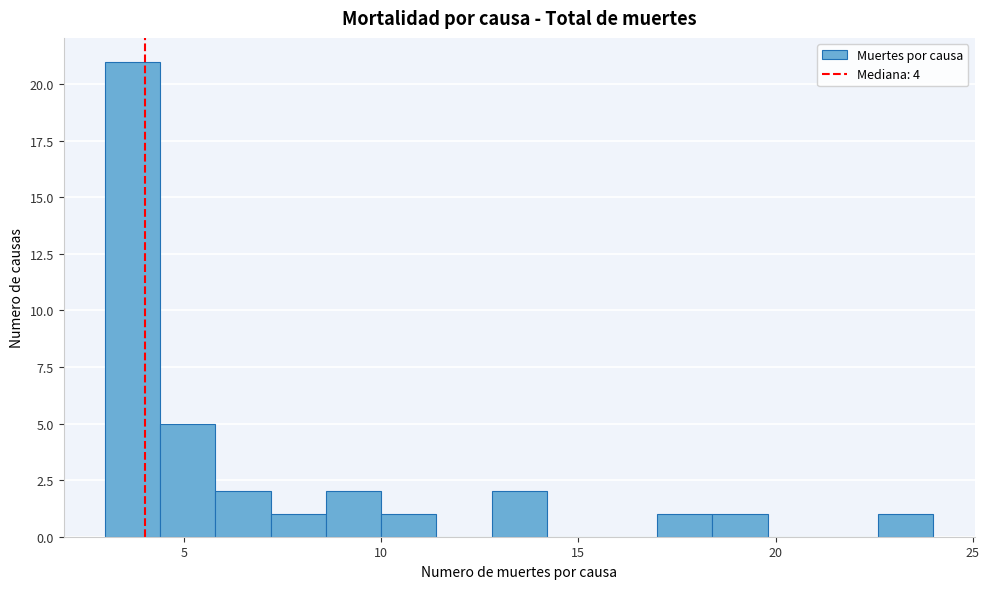

Read against the x-axis, roughly where is the centre of the tallest bar?

3.5